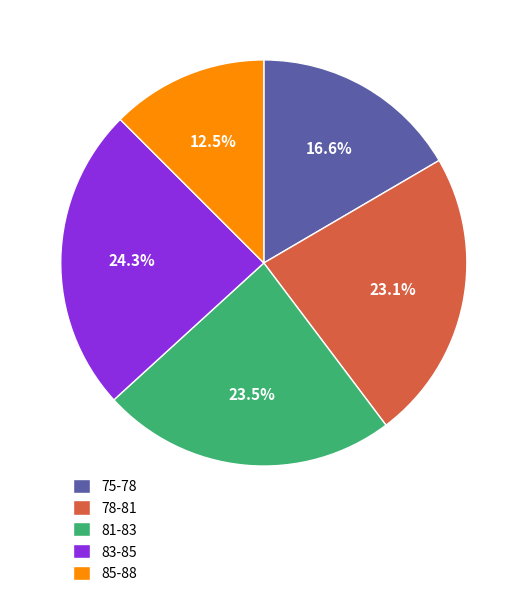

Does 78-81 account for over 50% of the chart?

No